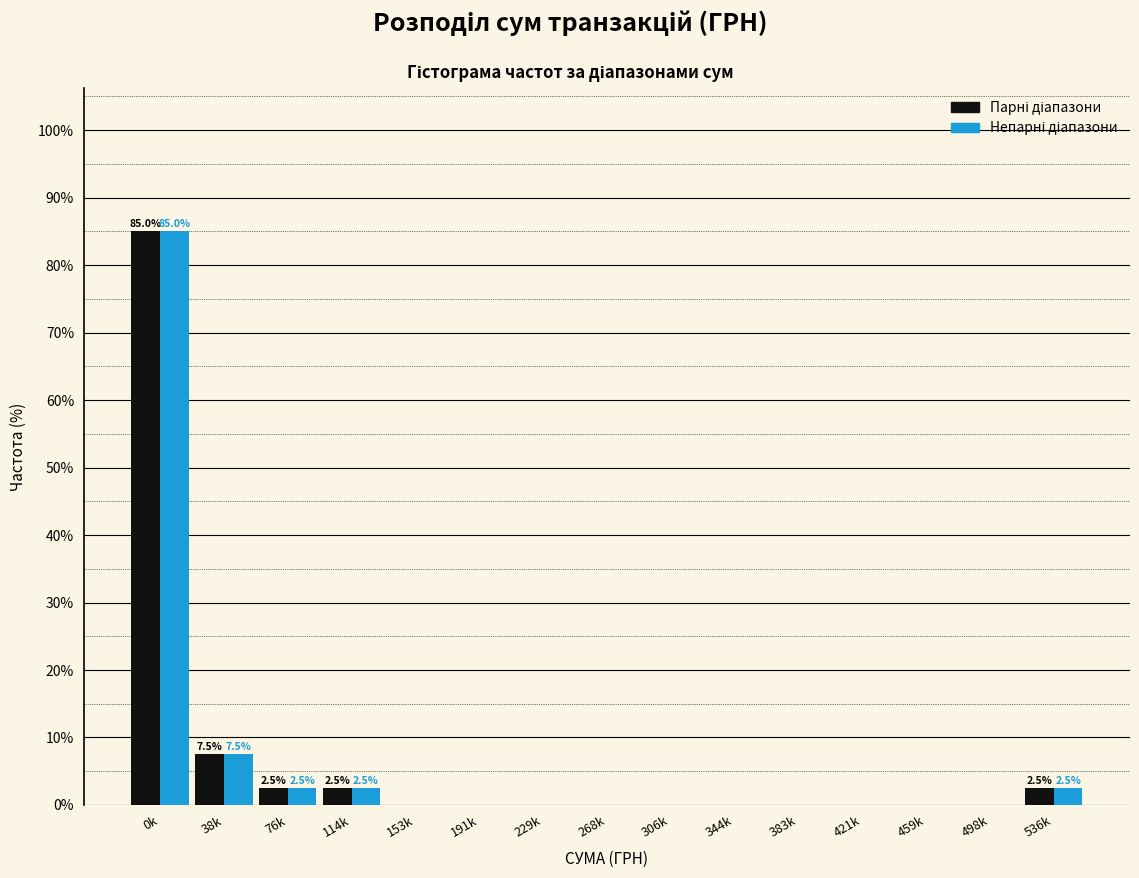

What is the greatest value displayed?

85.0